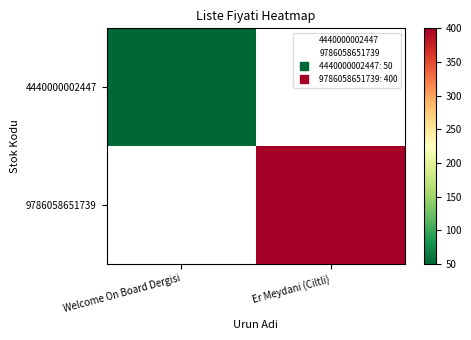

Is the value of 4440000002447 at Er Meydani (Ciltli) greater than the value of 9786058651739 at Welcome On Board Dergisi?

No